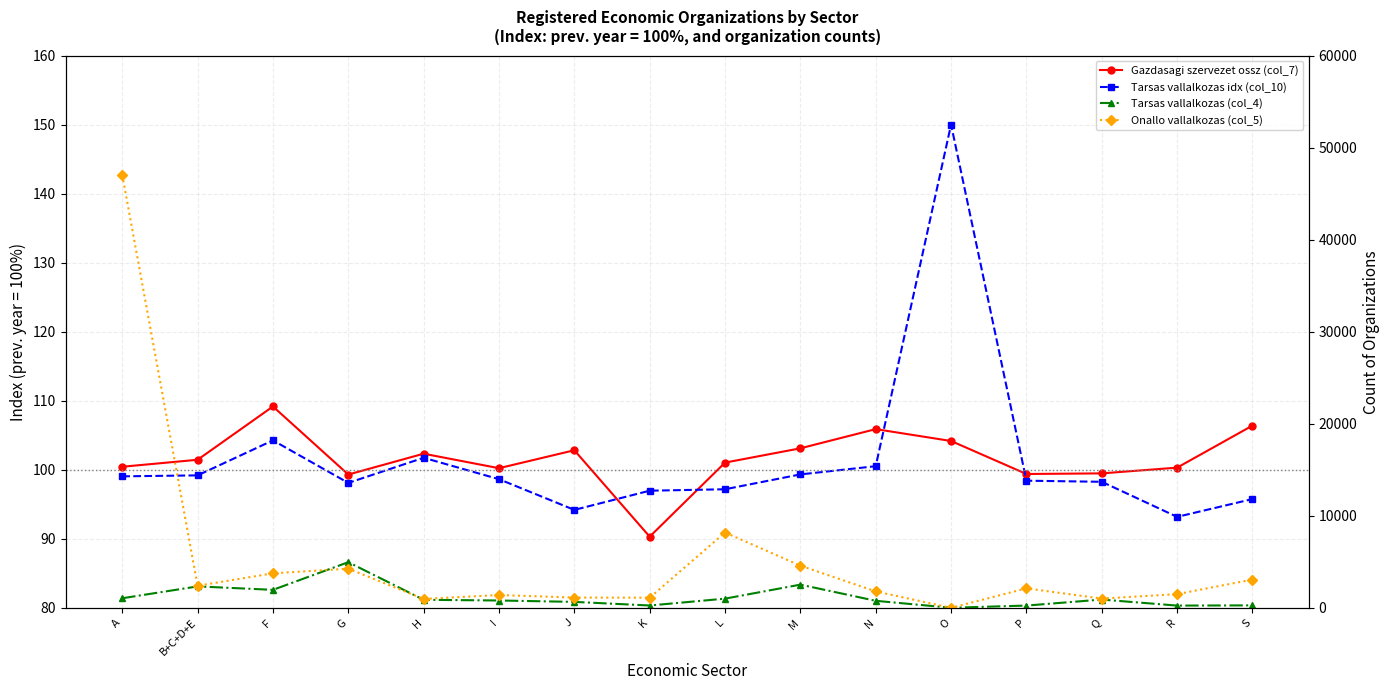

What is the label of the 15th point from the left?

R